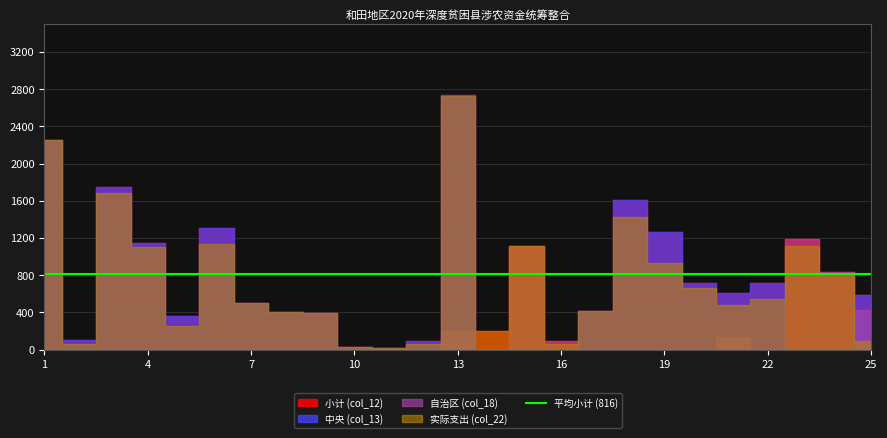

What is the difference between the maximum and minimum values in the col_22 series?

2704.4